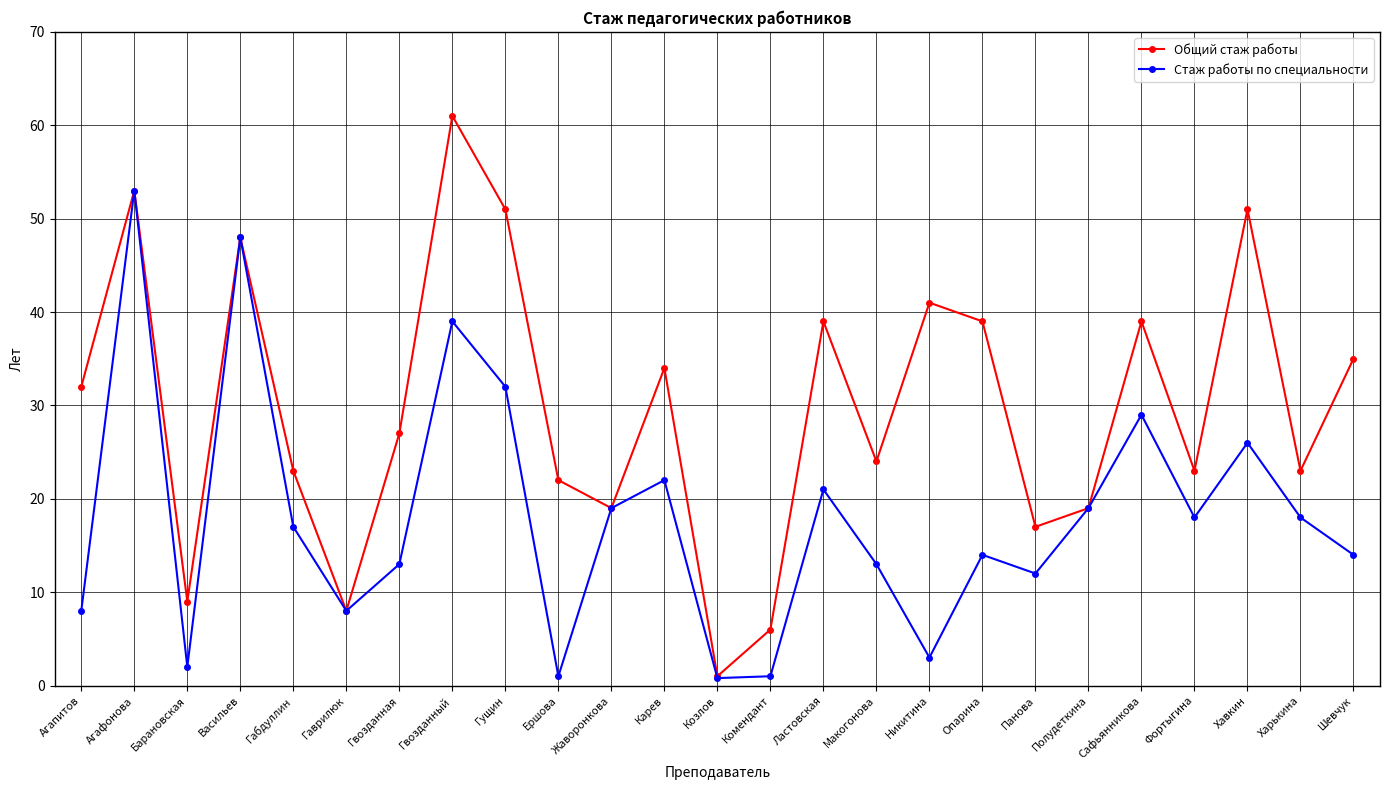

Between Панова and Полудеткина, which series saw the biggest shift?

Стаж работы по специальности